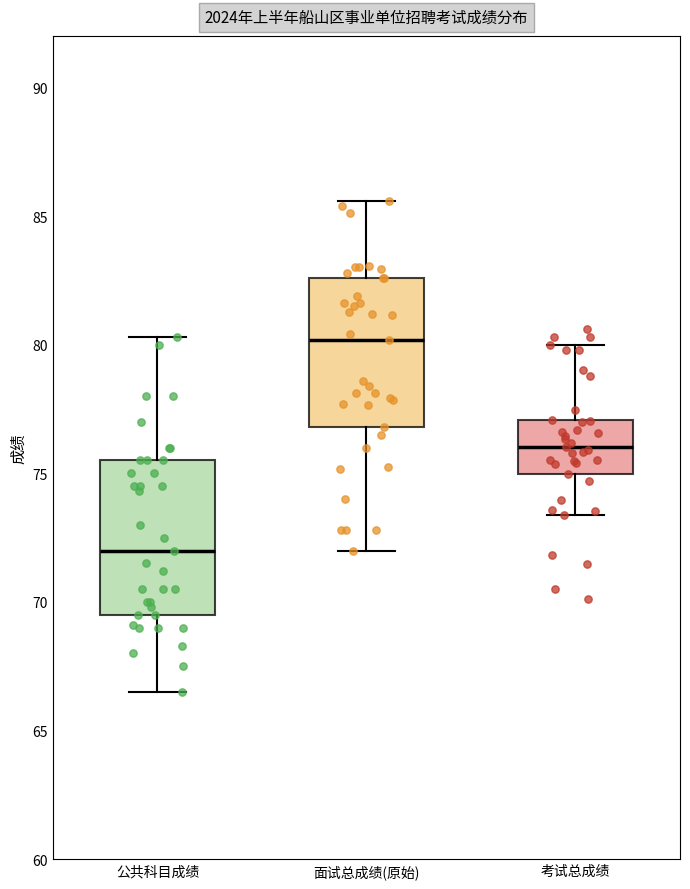

Reading left to right, transcribe this box plot: for each box, give where its median line is, the range the box spans, and where its two whiskers end, as read against the y-axis. The values are not printed on the chart, so give them approximately, as read against the axis.

公共科目成绩: median 72.0, box 69.5 to 75.5, whiskers 66.5 to 80.5
面试总成绩(原始): median 80.0, box 77.0 to 82.5, whiskers 72.0 to 85.5
考试总成绩: median 76.0, box 75.0 to 77.0, whiskers 73.5 to 80.0